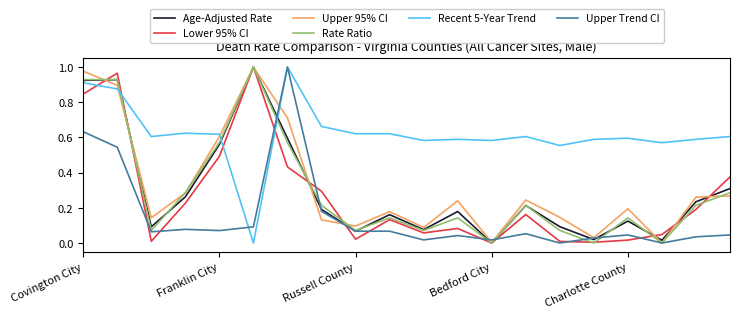

Which series ends up on top after the final intersection of Recent 5-Year Trend and Lower 95% CI?

Recent 5-Year Trend